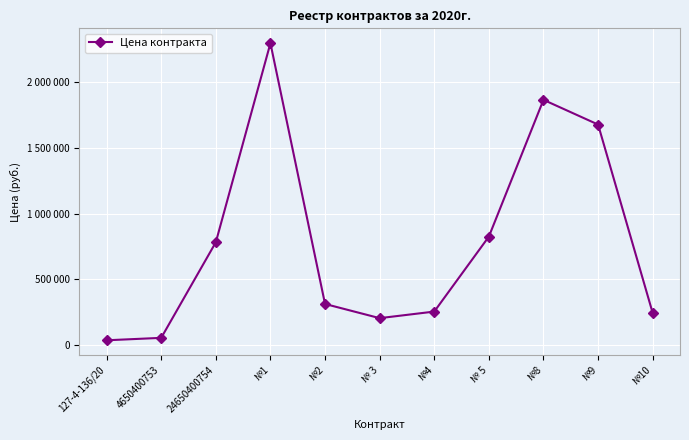

What is the label of the 5th point from the right?

№4